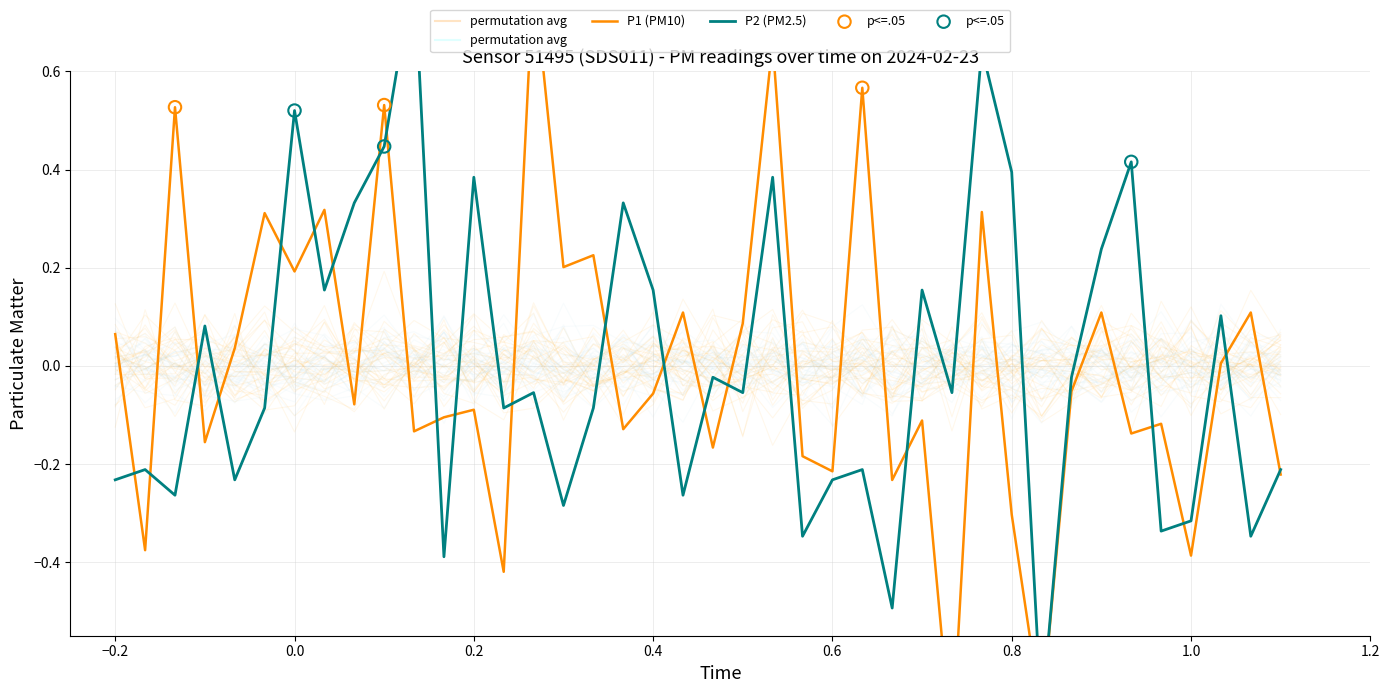

Which series reaches the maximum Y coordinate?

P2